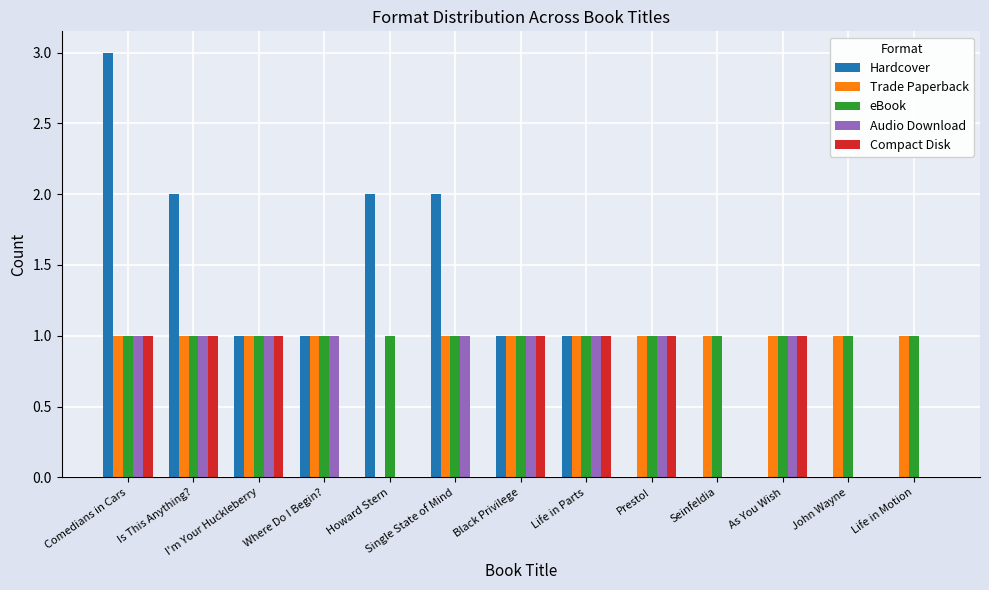

True or false: Audio Download has a value of 1 at Seinfeldia.

False